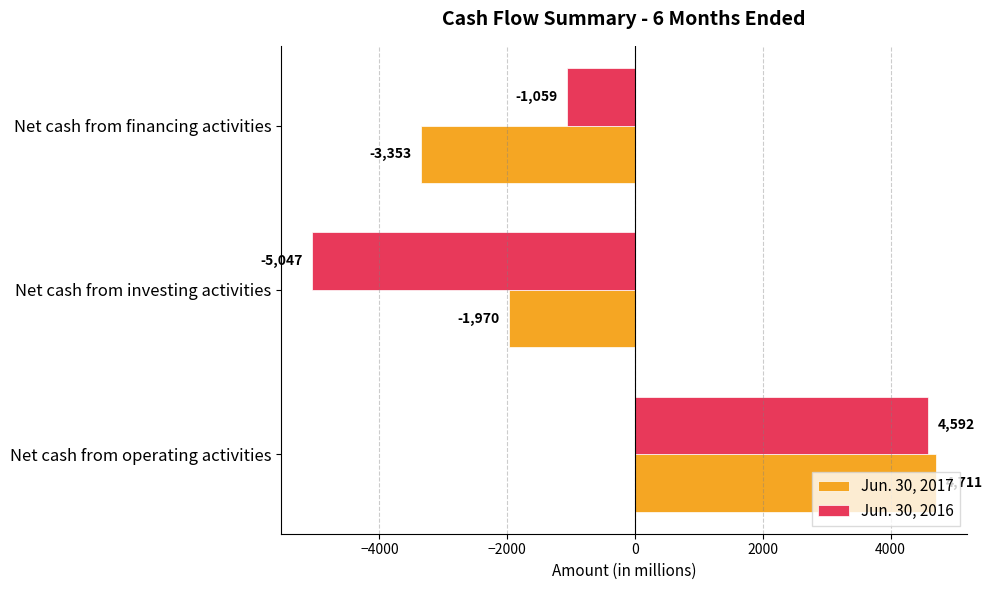

What is the maximum value shown in the chart?

4711